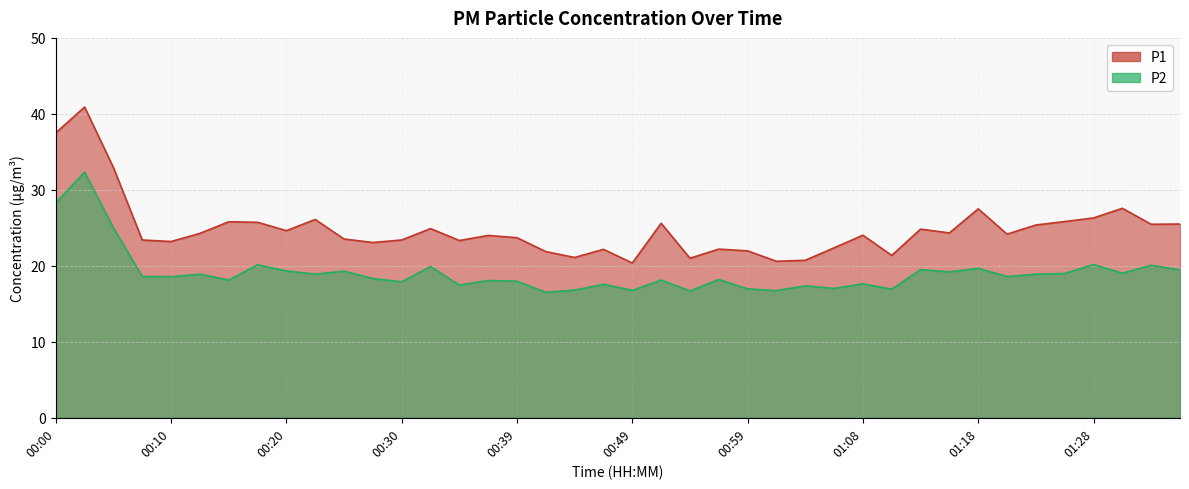

Which series changed the most between 00:02 and 00:20?

P1